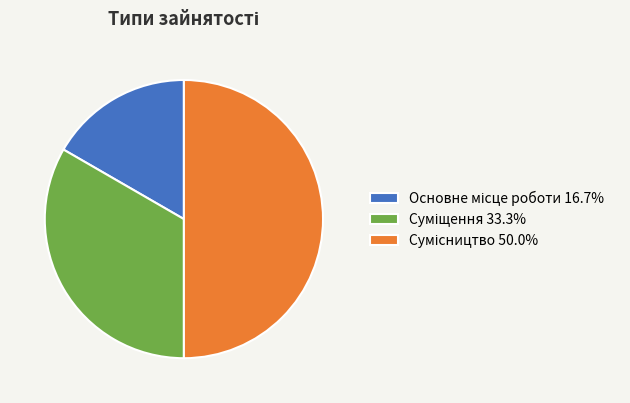

To the nearest percent, what percentage of the pie is Суміщення?

33%